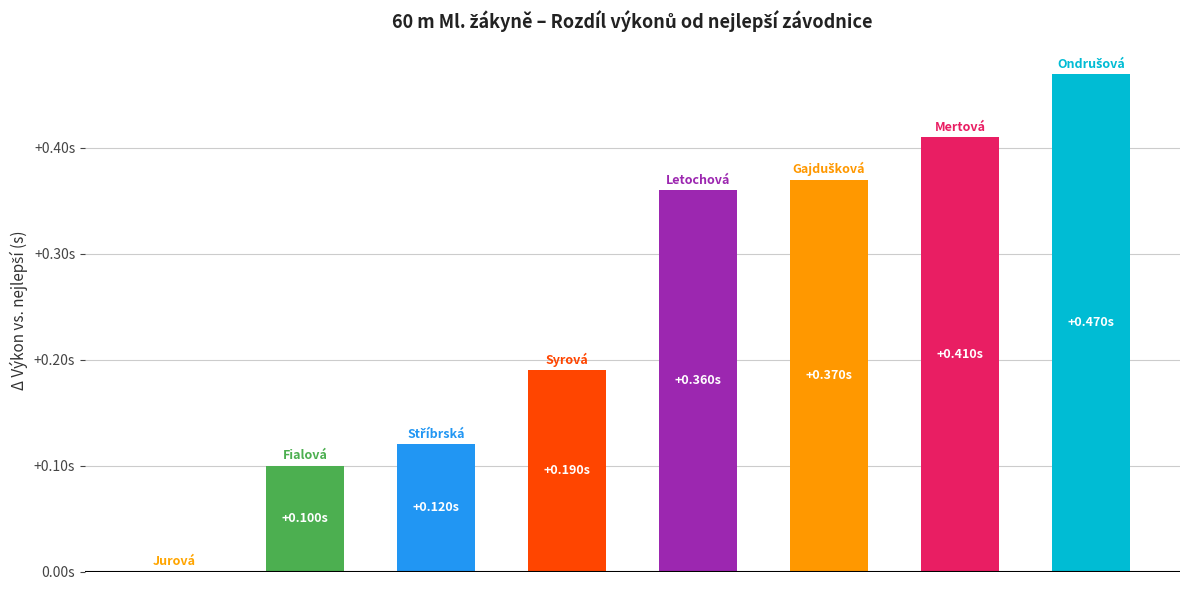

What is the maximum value shown in the chart?

0.5